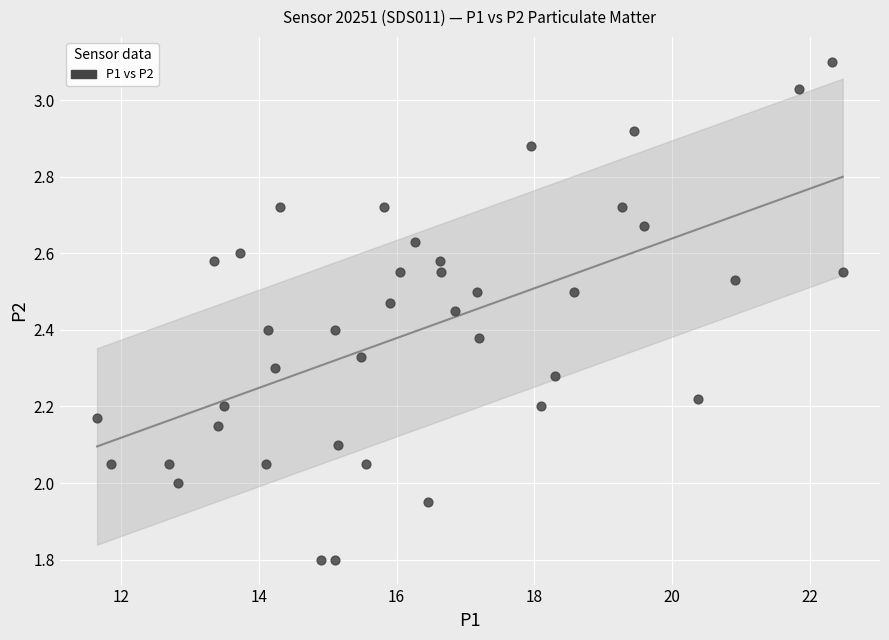

What is the range of X values (max minus min)?

10.8